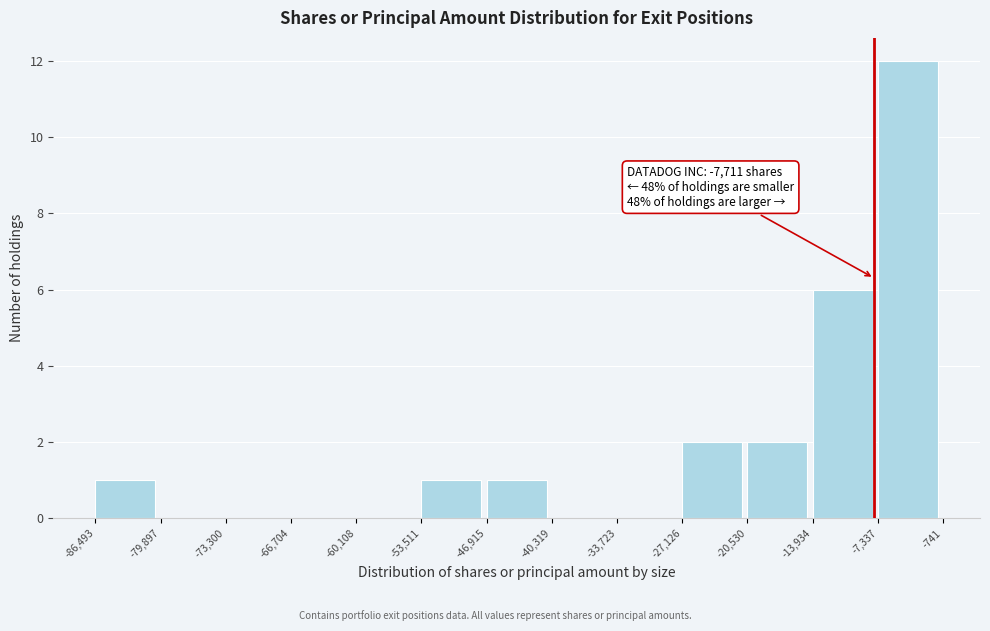

Which range on the x-axis has the tallest bar?

-7,337 to -741